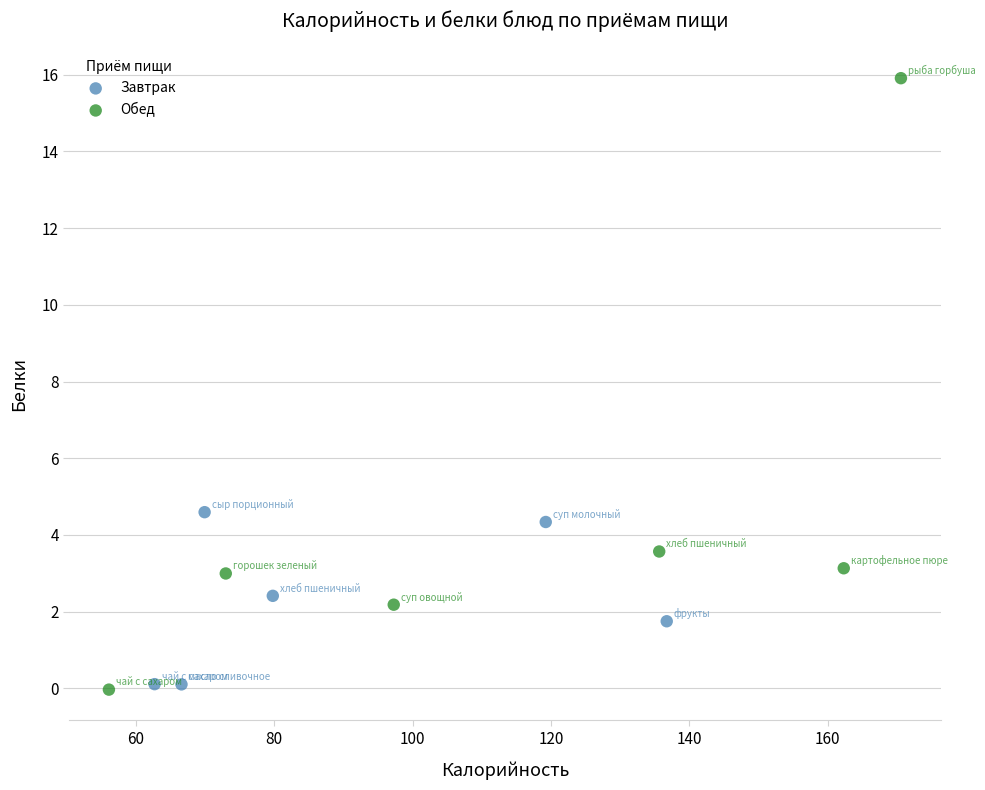

Which series has the largest Y range (max minus min)?

Обед